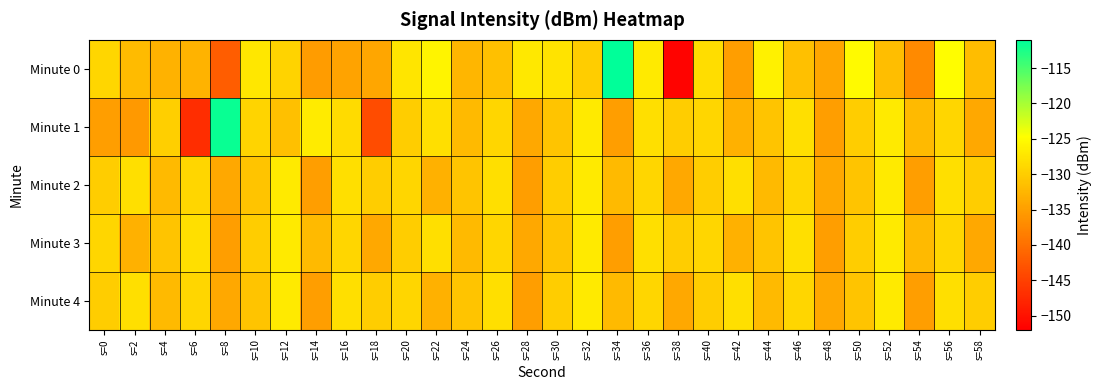

Between s=12 and s=18, which series saw the biggest shift?

Minute 1